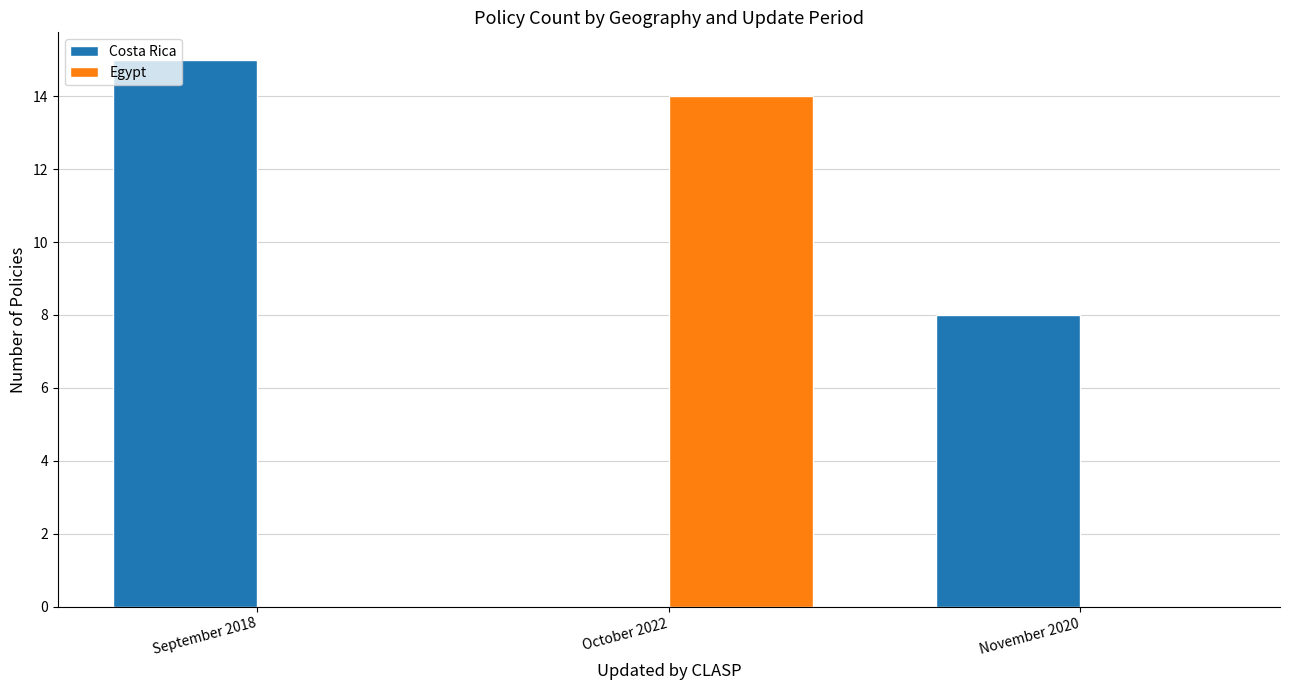

Does the chart contain stacked bars?

No